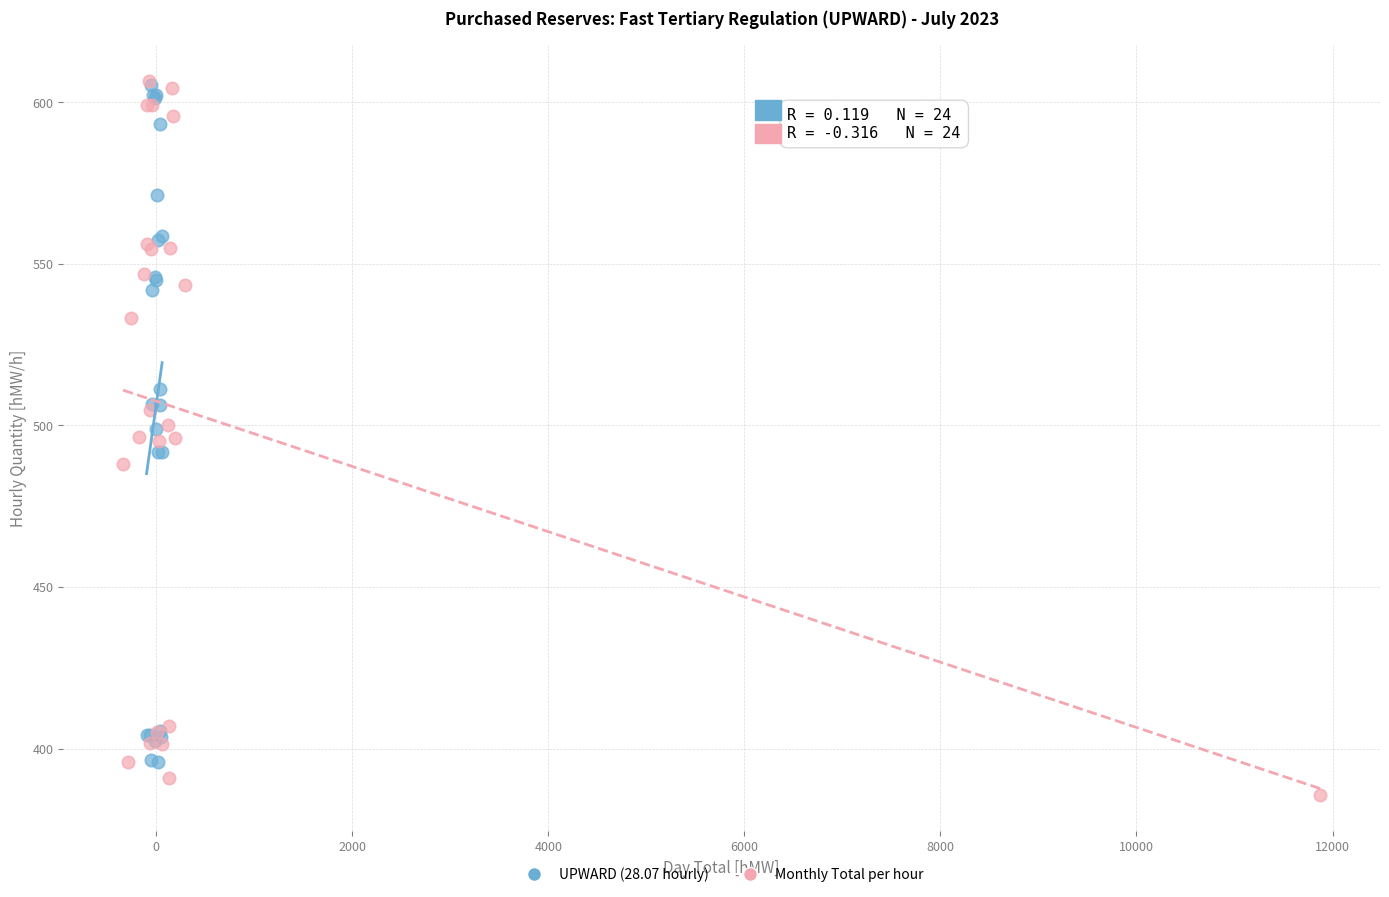

Which series has the largest Y range (max minus min)?

Monthly Total per hour